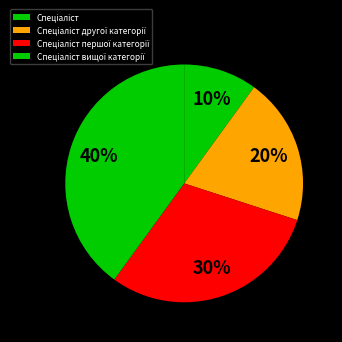

Does Спеціаліст вищої категорії account for over 50% of the chart?

No